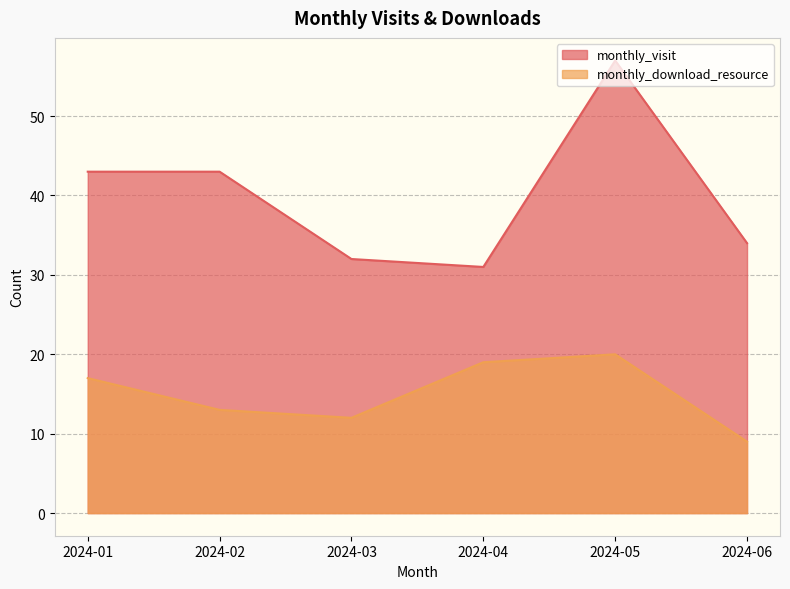

How many interior local peaks does the monthly_visit series have?

1